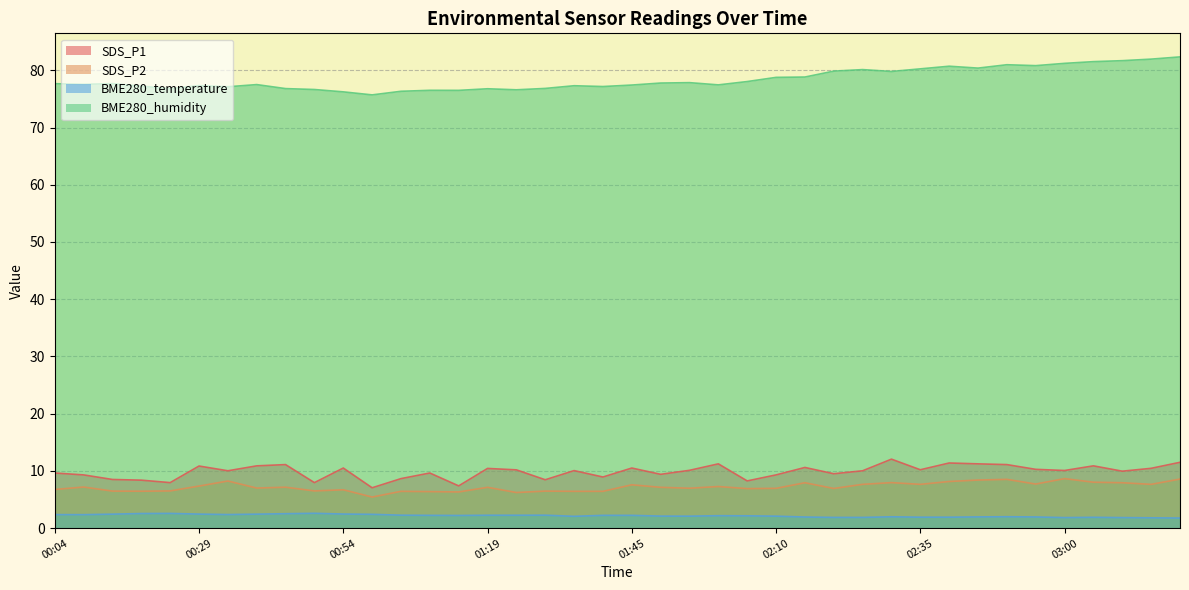

What is the difference between the second highest and second lowest values in the SDS_P2 series?

2.4